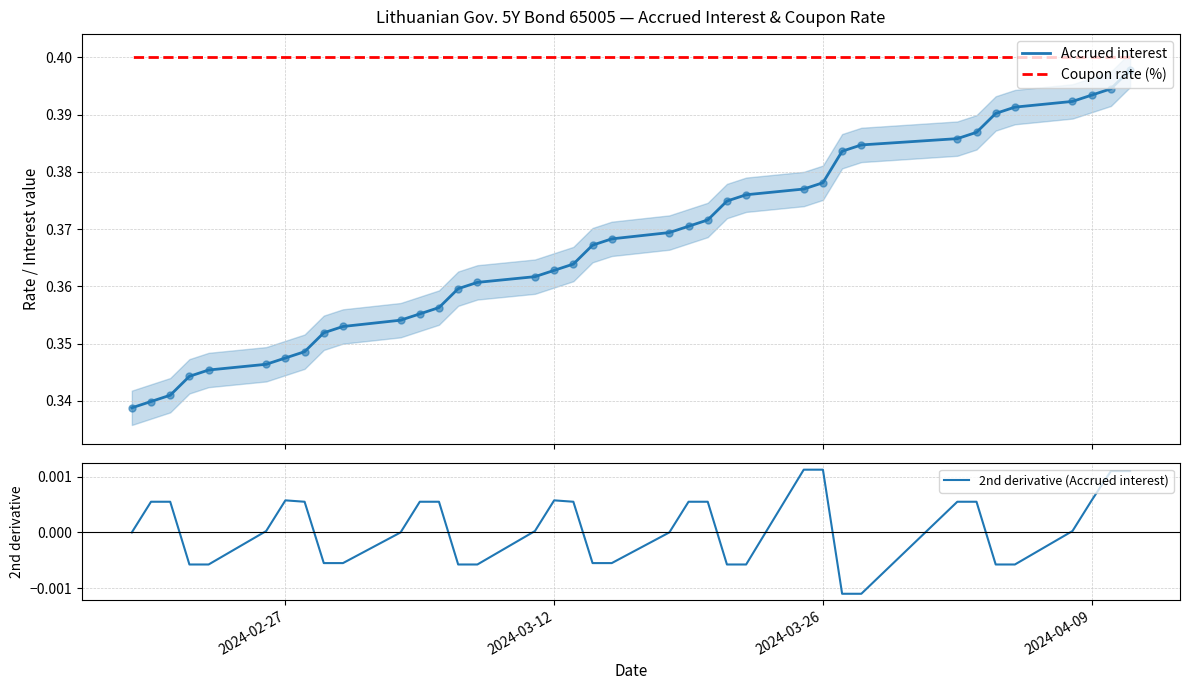

Which series contains the lowest Y value?

2nd derivative (Accrued interest)